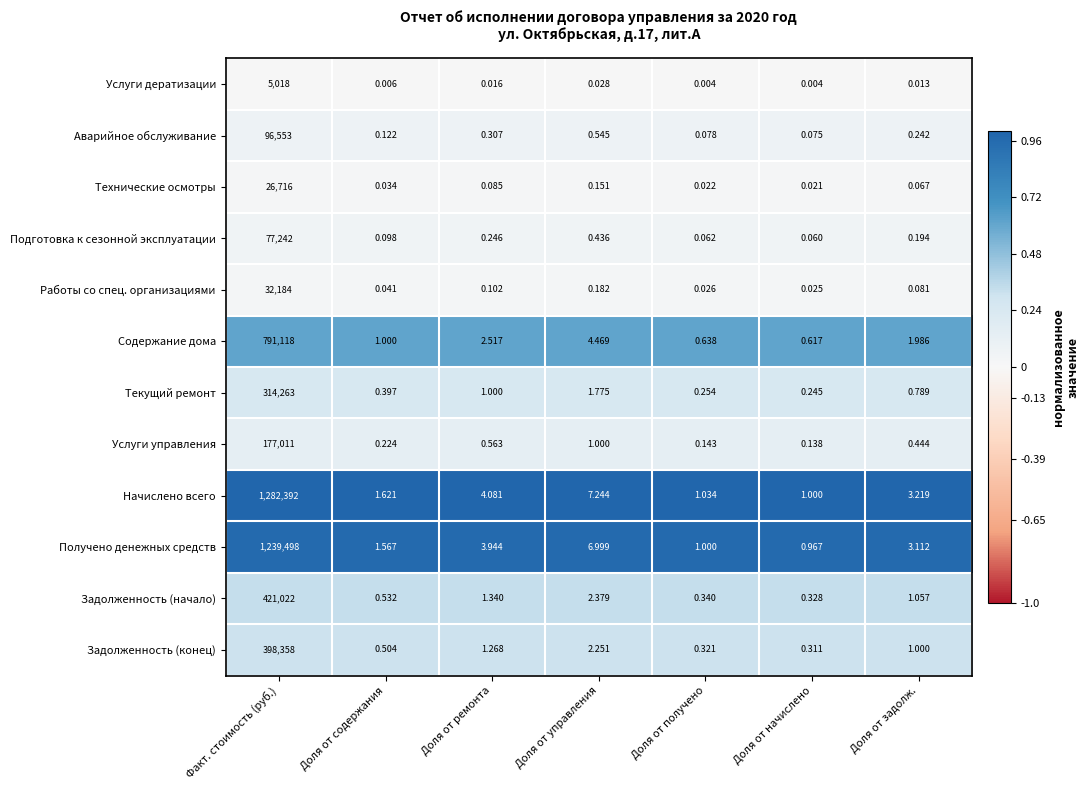

Rank the series at Доля от содержания from highest to lowest value.

Начислено всего, Получено денежных средств, Содержание дома, Задолженность (начало), Задолженность (конец), Текущий ремонт, Услуги управления, Аварийное обслуживание, Подготовка к сезонной эксплуатации, Работы со спец. организациями, Технические осмотры, Услуги дератизации